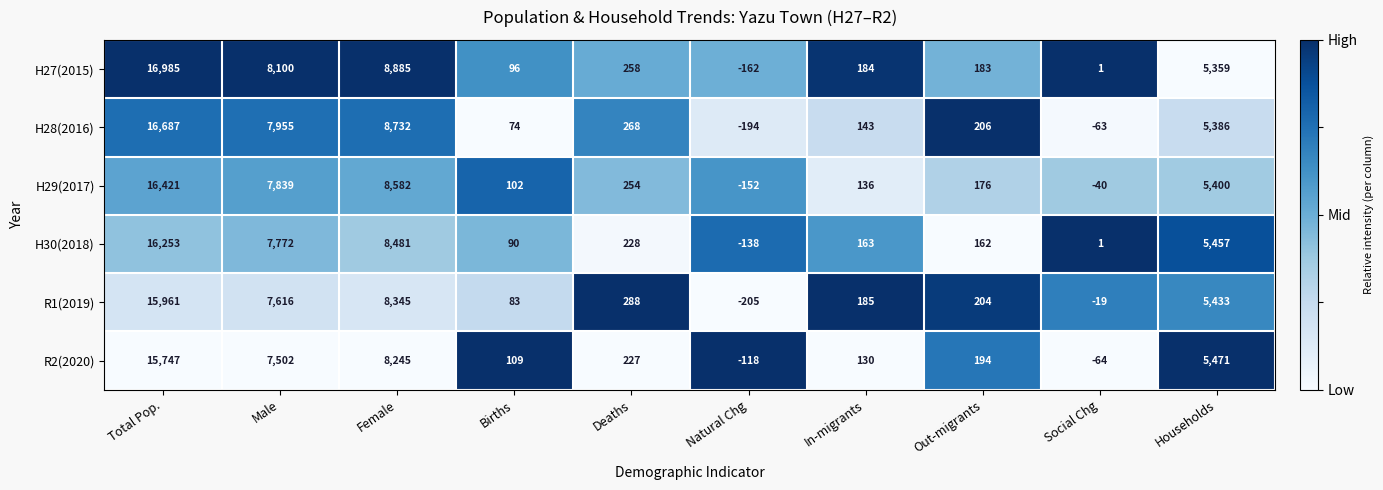

Rank the categories by H30(2018) value from lowest to highest.

Natural Chg, Social Chg, Births, Out-migrants, In-migrants, Deaths, Households, Male, Female, Total Pop.